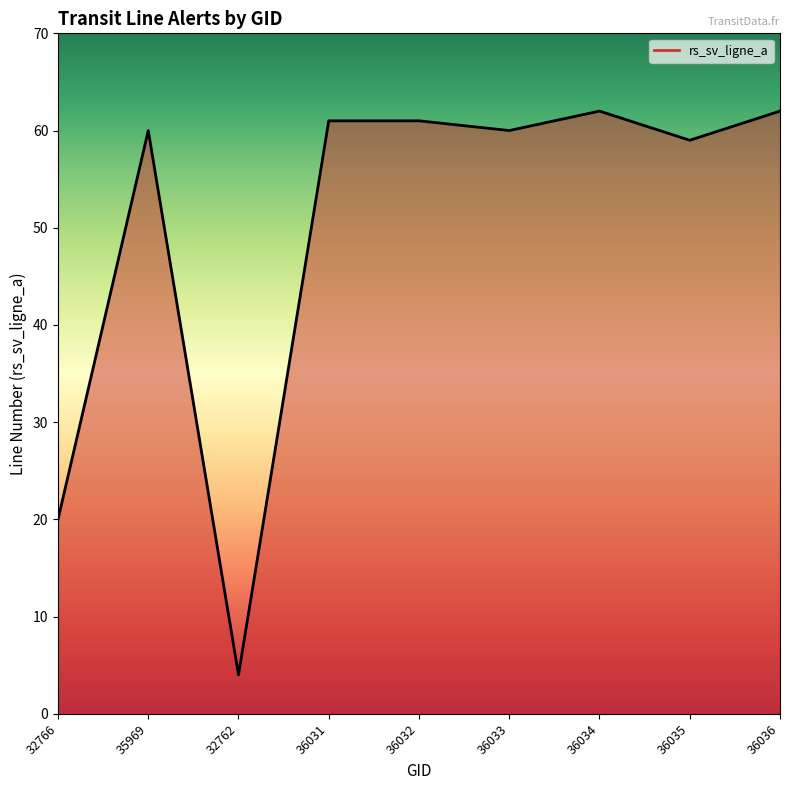

The value at 32766 is 20. True or false?

True